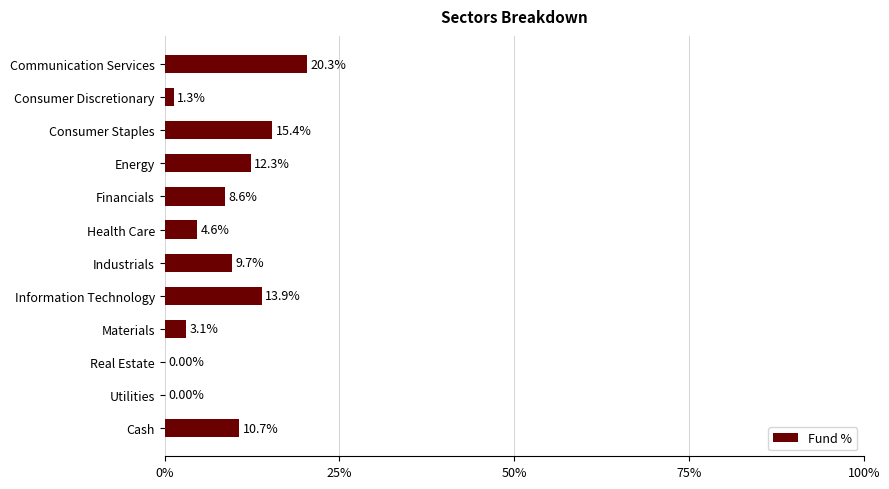

At which label is the value closest to 10?

Industrials